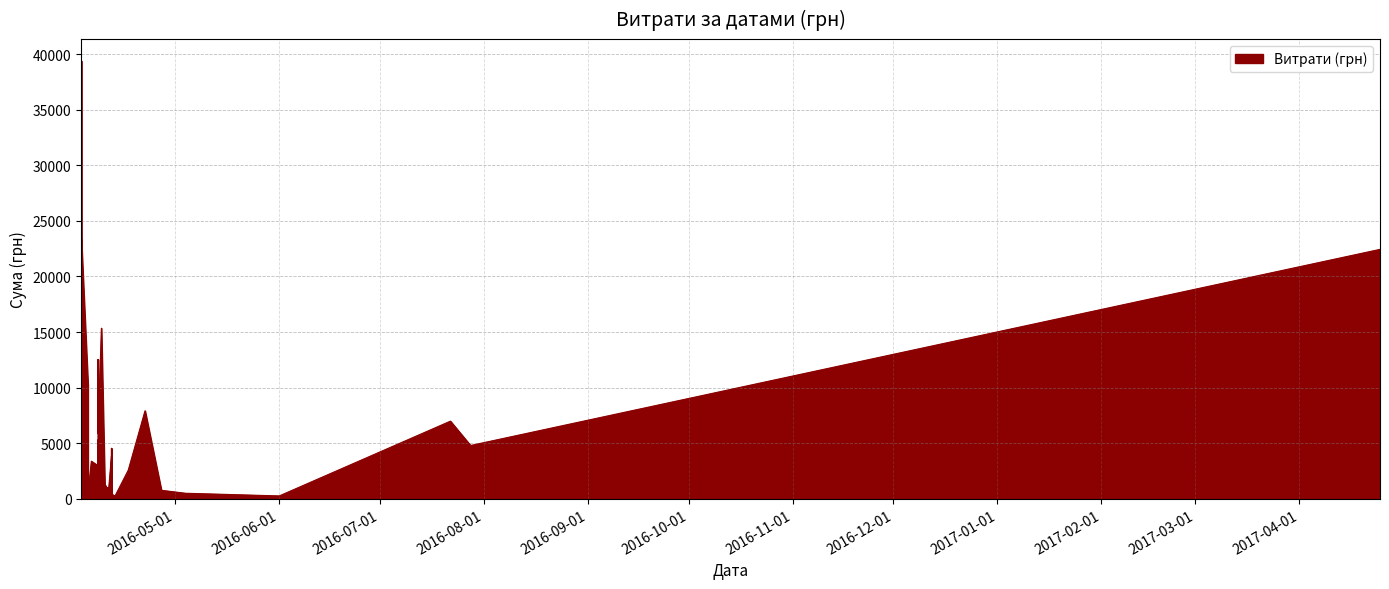

Reading left to right, transcribe all the data shown in this chart.

03.04.2016=39389.0	03.04.2016=23517.0	06.04.2016=3387.1	05.04.2016=10227.8	05.04.2016=485.0	08.04.2016=2977.8	08.04.2016=2262.4	08.04.2016=4834.7	08.04.2016=1207.4	08.04.2016=5290.0	08.04.2016=4233.2	08.04.2016=12538.2	08.04.2016=8092.3	08.04.2016=7501.2	08.04.2016=5901.4	09.04.2016=15349.6	10.04.2016=1301.2	11.04.2016=777.6	11.04.2016=1020.7	11.04.2016=554.1	11.04.2016=29.9	11.04.2016=304.0	12.04.2016=3863.5	12.04.2016=210.0	12.04.2016=4542.7	12.04.2016=491.2	13.04.2016=173.5	13.04.2016=297.0	13.04.2016=220.5	17.04.2016=2578.0	22.04.2016=7922.3	27.04.2016=594.0	27.04.2016=452.8	27.04.2016=764.1	04.05.2016=504.0	01.06.2016=264.0	22.07.2016=6988.9	28.07.2016=4798.5	25.04.2017=22441.2